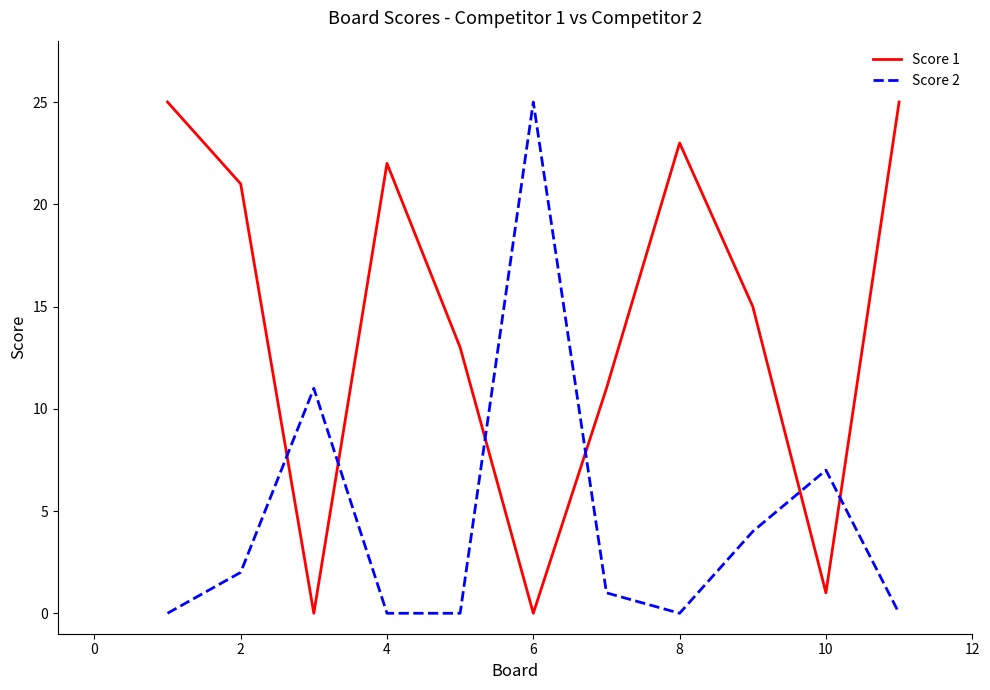

What is the difference between the maximum and second lowest values in the Score 2 series?

25